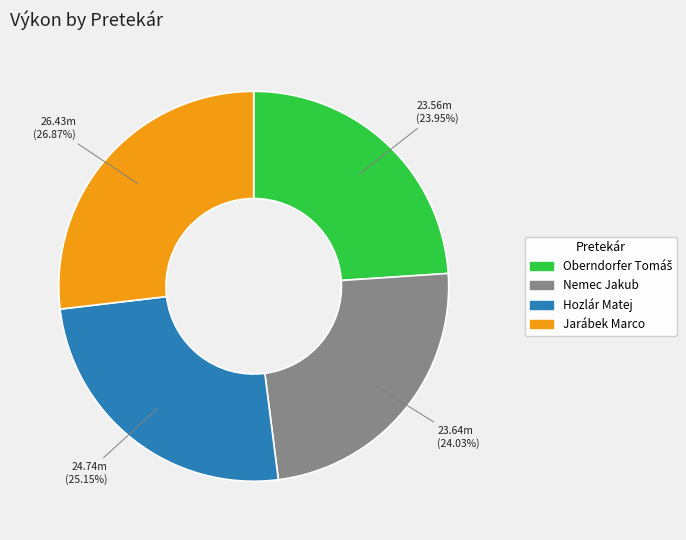

Which category has the biggest portion of the pie?

Jarábek Marco